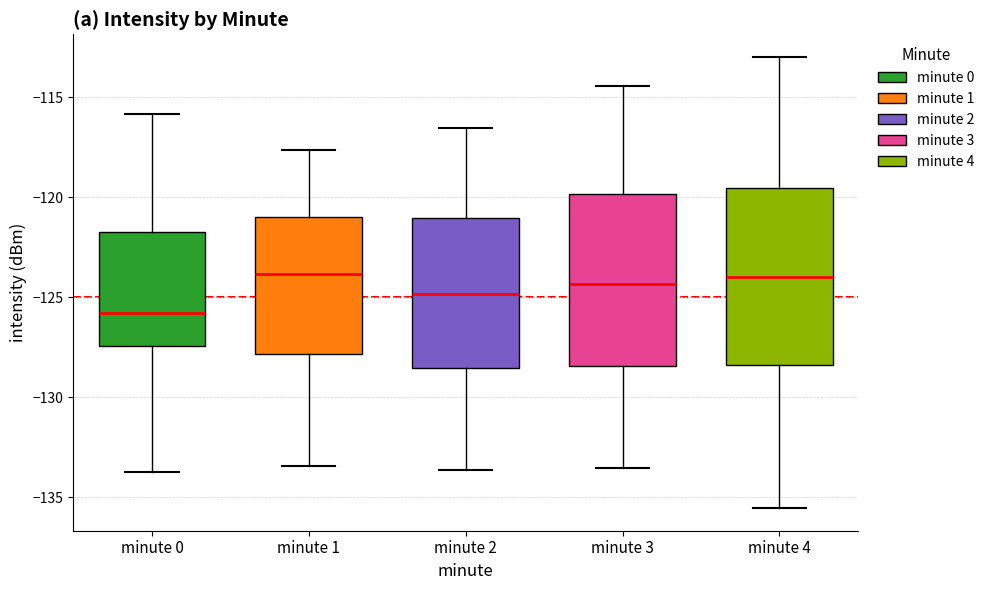

Where is the lower edge of the box for minute 4 on the y-axis? The values are not printed on the chart, so give them approximately, as read against the axis.

-128.5